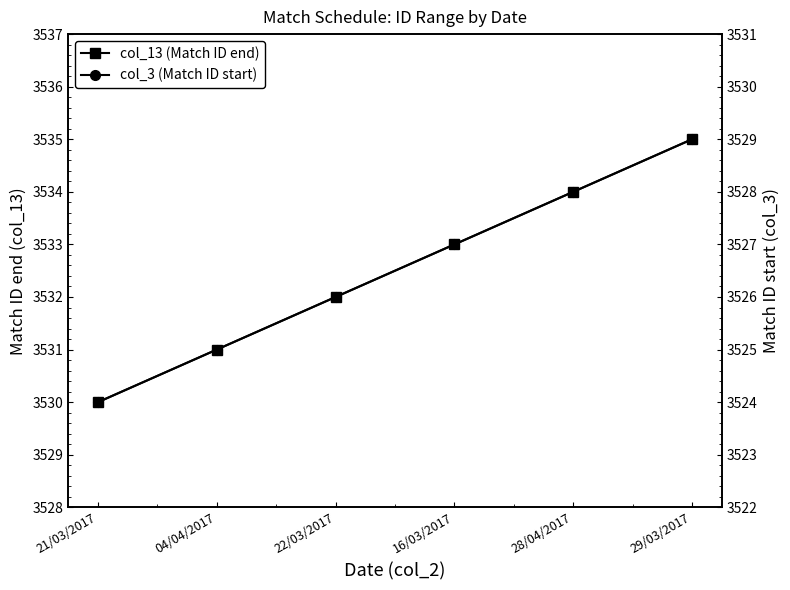

The value of col_3 (Match ID start) at 16/03/2017 is 3527. True or false?

True